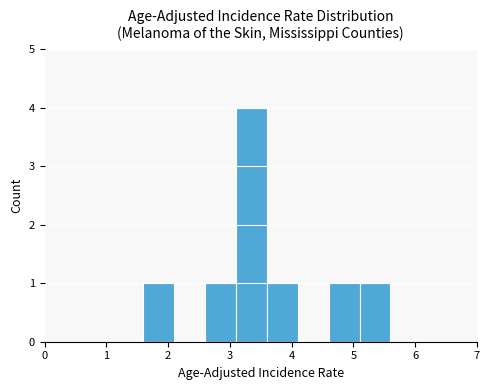

Reading left to right, list every bar in this chart as the range it spans on the x-axis followed by its height. The values are not printed on the chart, so give them approximately, as read against the axis.

1.6 to 2.1: 1
2.1 to 2.6: 0
2.6 to 3.1: 1
3.1 to 3.6: 4
3.6 to 4.1: 1
4.1 to 4.6: 0
4.6 to 5.1: 1
5.1 to 5.6: 1